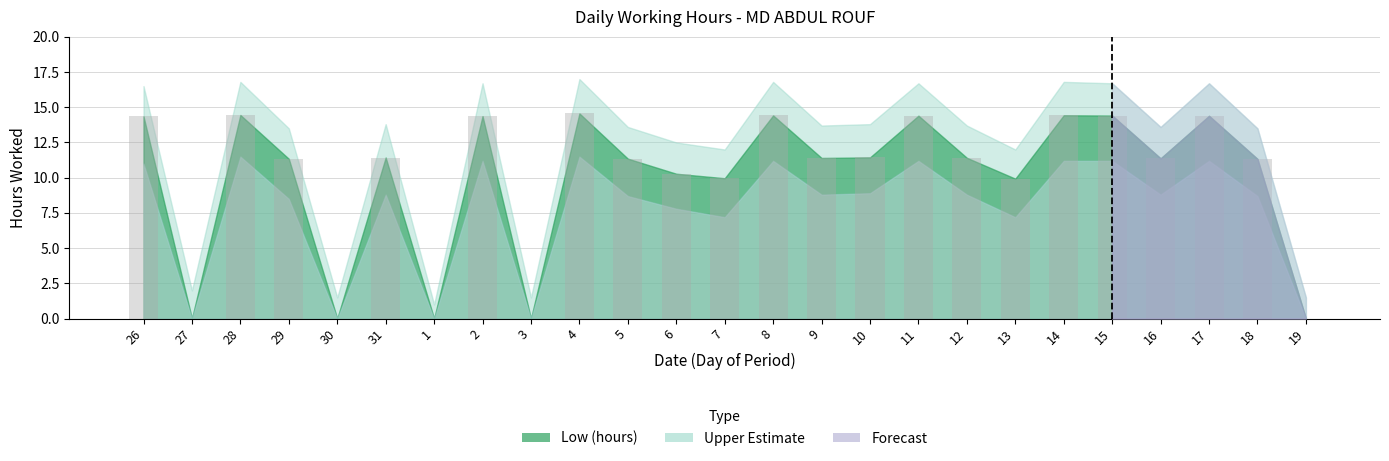

What is the change in value from 27 to 9?

+11.4